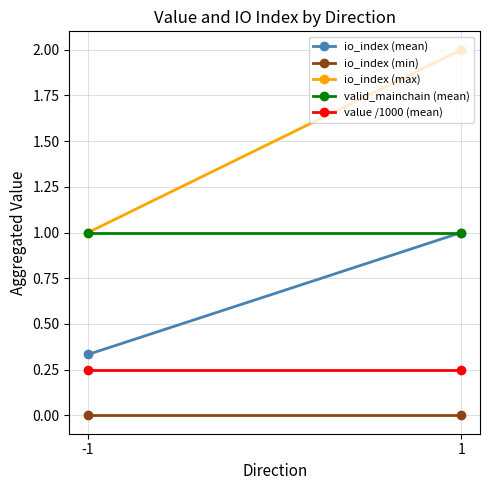

What is the value of the io_index (mean) point at the 2nd from the left?

1.0